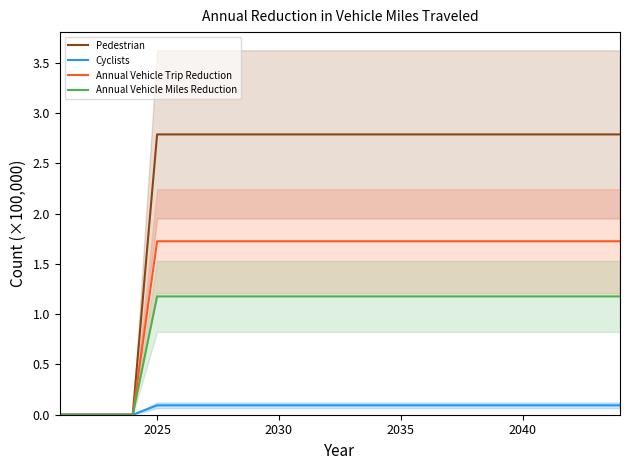

Which series has the largest range (max minus min)?

Pedestrian